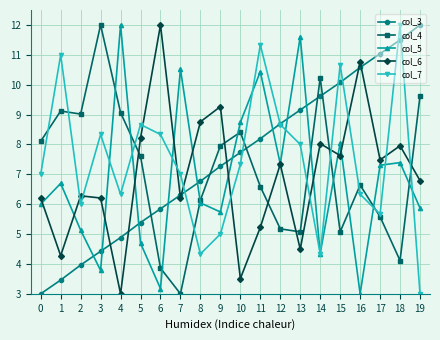

Between which two adjacent categories do col_7 and col_3 first intersect?

7 and 8